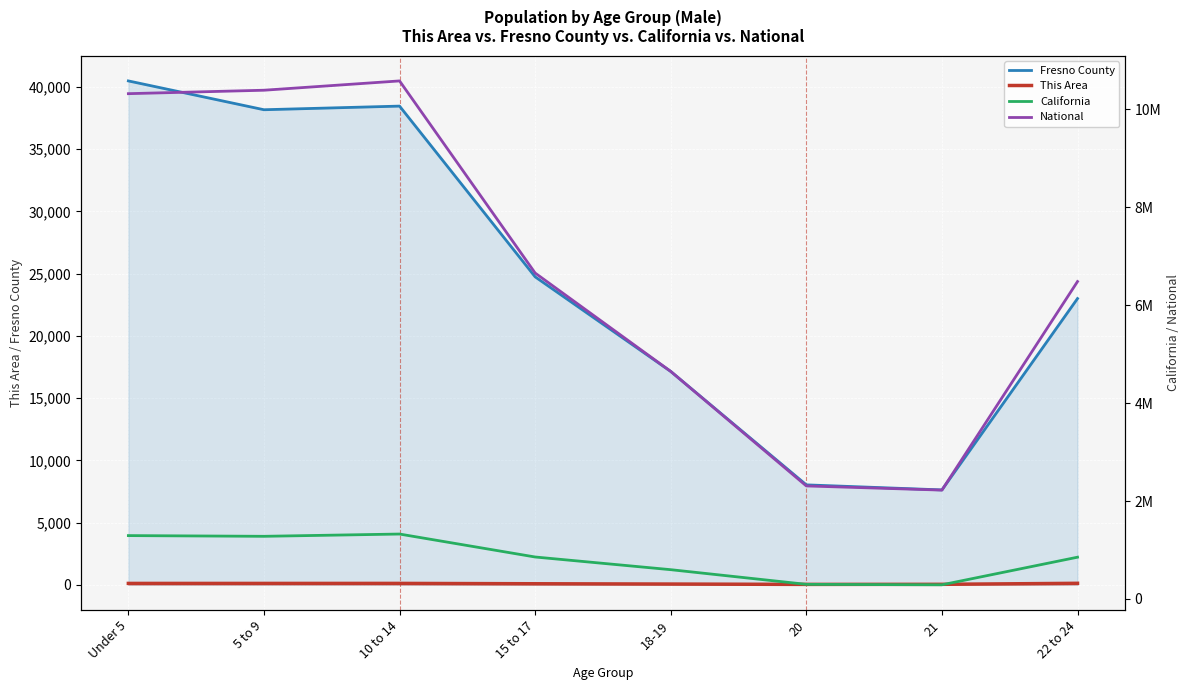

Reading left to right, transcribe all the data shown in this chart.

Fresno County: Under 5=40476	5 to 9=38161	10 to 14=38453	15 to 17=24738	18-19=17140	20=8028	21=7623	22 to 24=22995
This Area: Under 5=112	5 to 9=112	10 to 14=113	15 to 17=85	18-19=61	20=33	21=39	22 to 24=121
California: Under 5=1294056	5 to 9=1279563	10 to 14=1325915	15 to 17=857058	18-19=598024	20=298655	21=289108	22 to 24=853022
National: Under 5=10319427	5 to 9=10389638	10 to 14=10579862	15 to 17=6656209	18-19=4647457	20=2308319	21=2223198	22 to 24=6482659